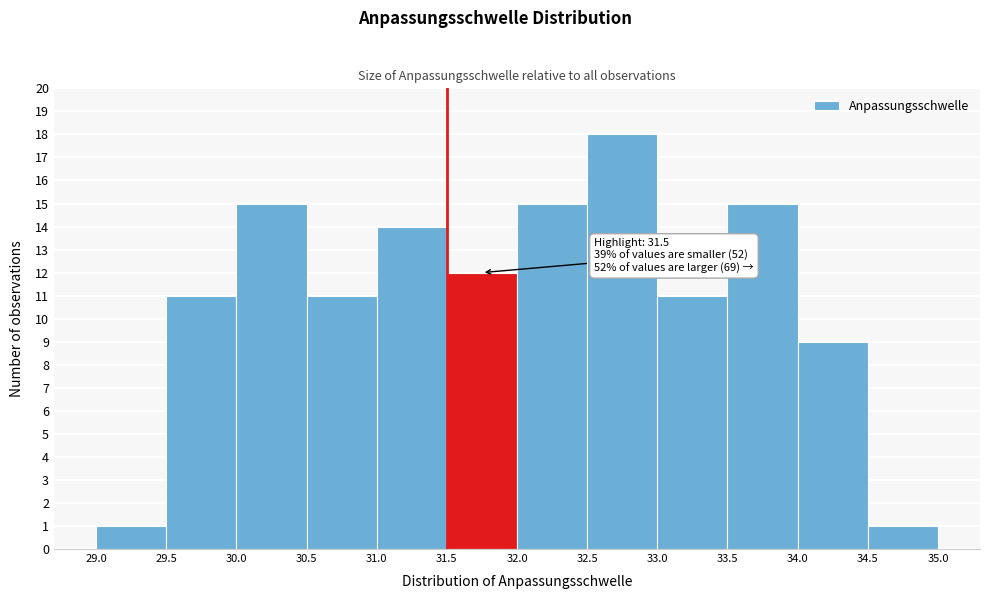

Over which range of the x-axis is the bar tallest?

32.5 to 33.0